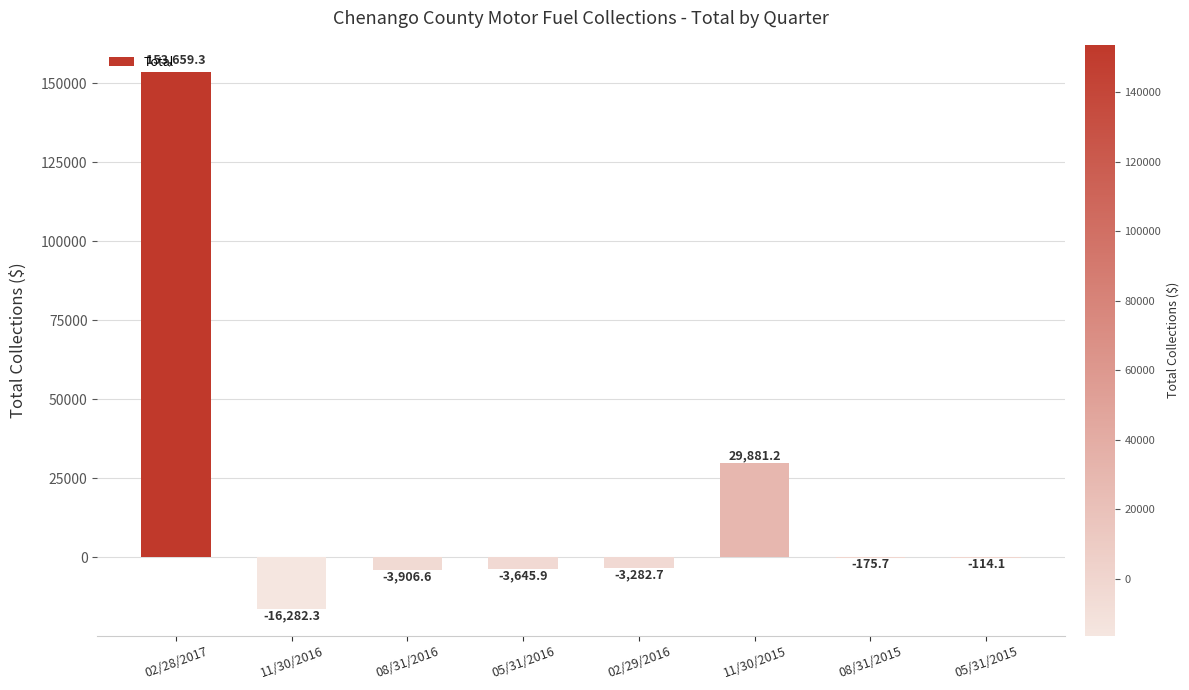

Which label corresponds to the largest value in the chart?

02/28/2017